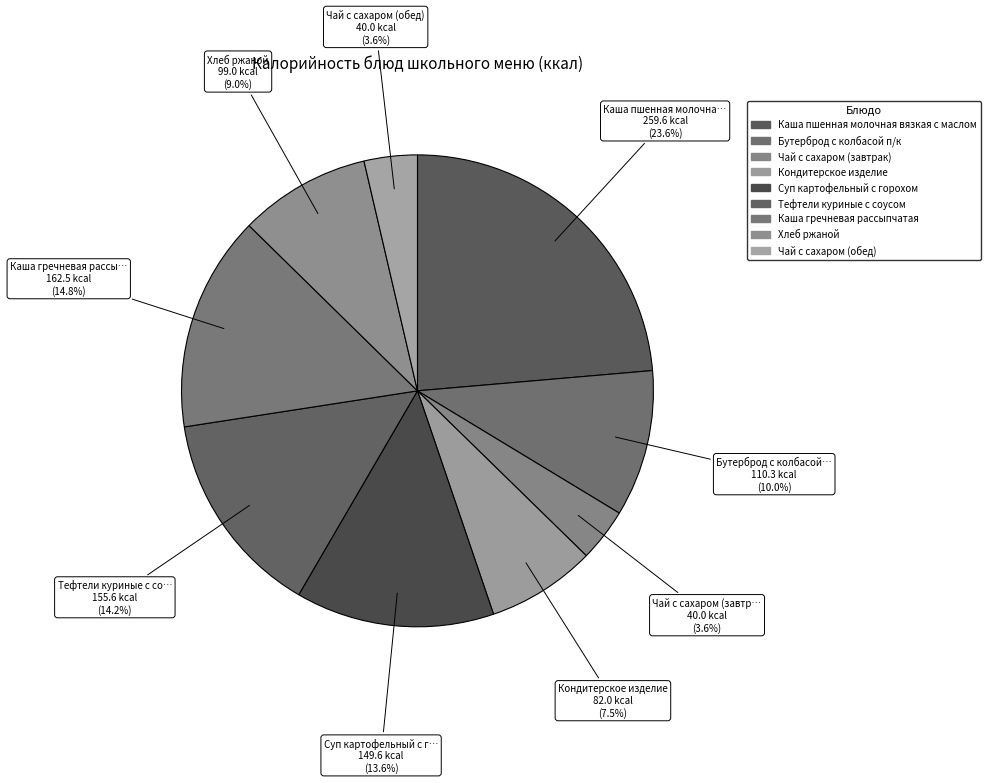

What is the smallest slice in the pie chart?

Чай с сахаром (завтрак)